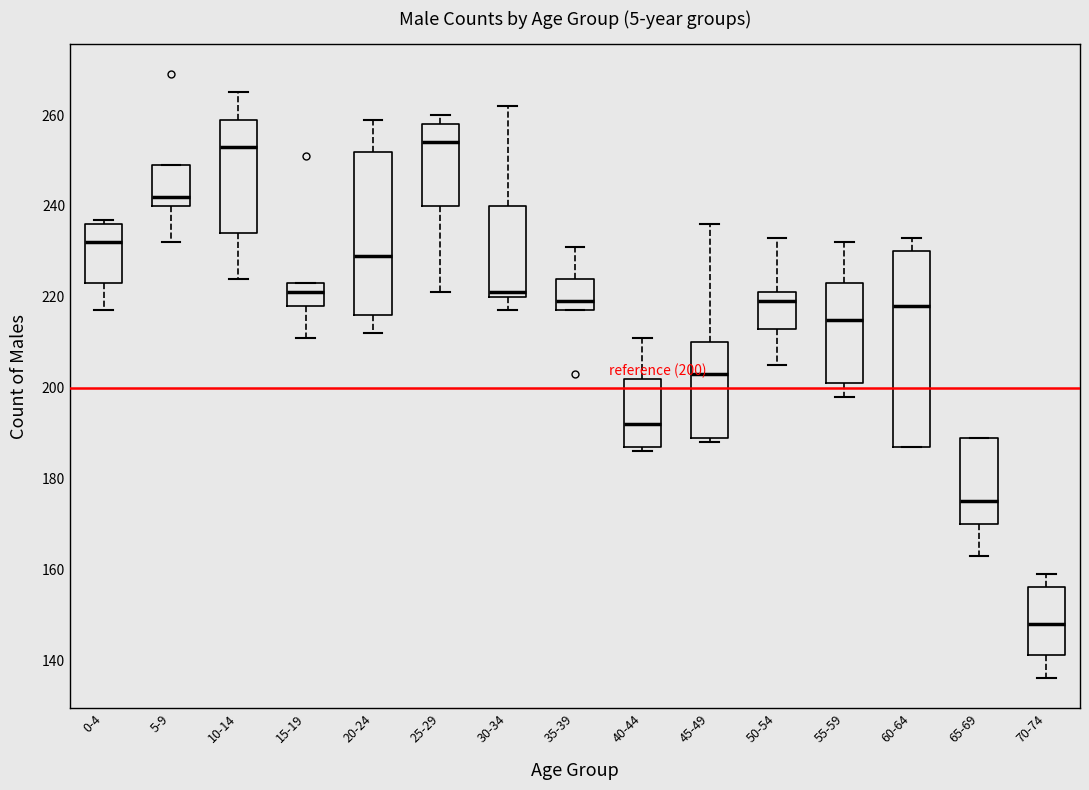

Comparing the boxes themselves (not the whiskers), which one is the tallest?

60-64